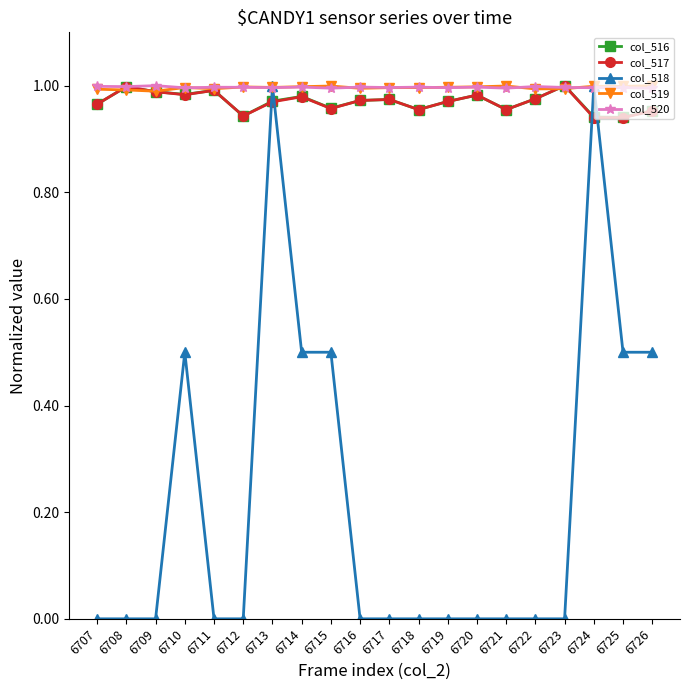

True or false: col_518 has a value of 0.7 at 6716.

False